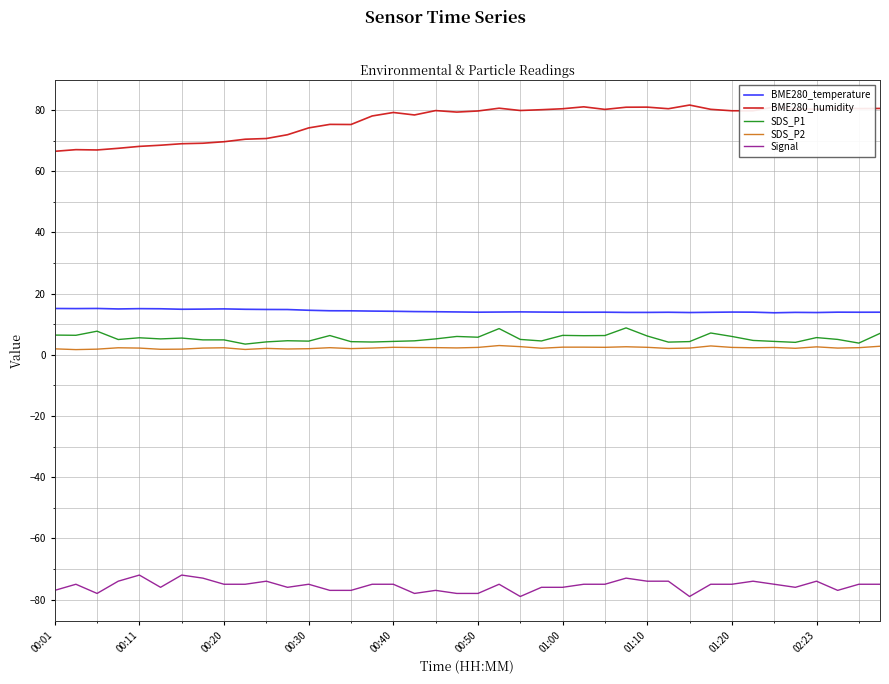

Is this an area chart (filled region under the line)?

No